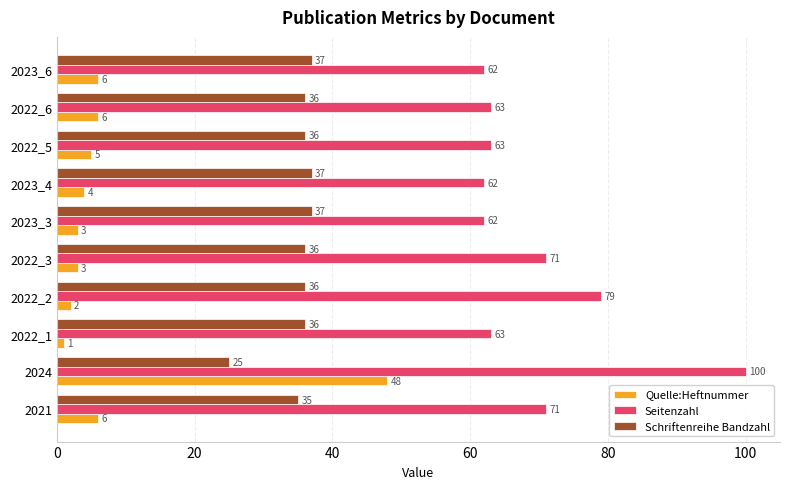

What is the difference between the second highest and second lowest values in the Quelle:Heftnummer series?

4